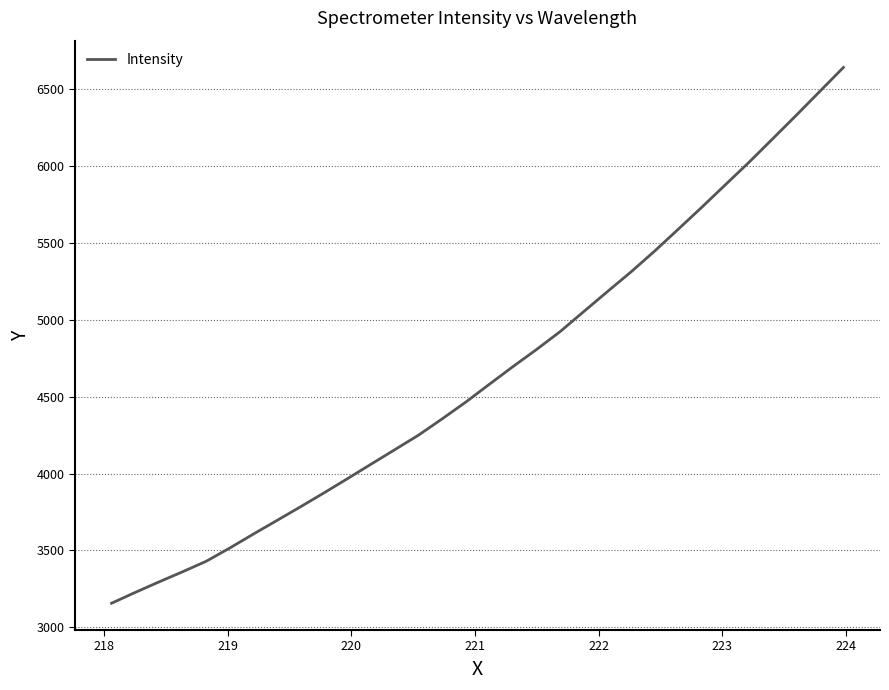

What is the greatest value displayed?

6640.4